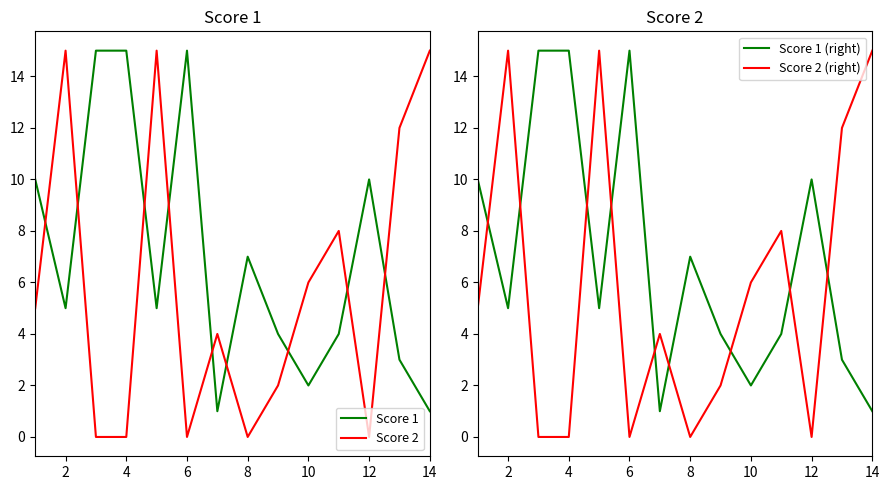

True or false: Score 1 (right) has a value of 10 at 12.

True